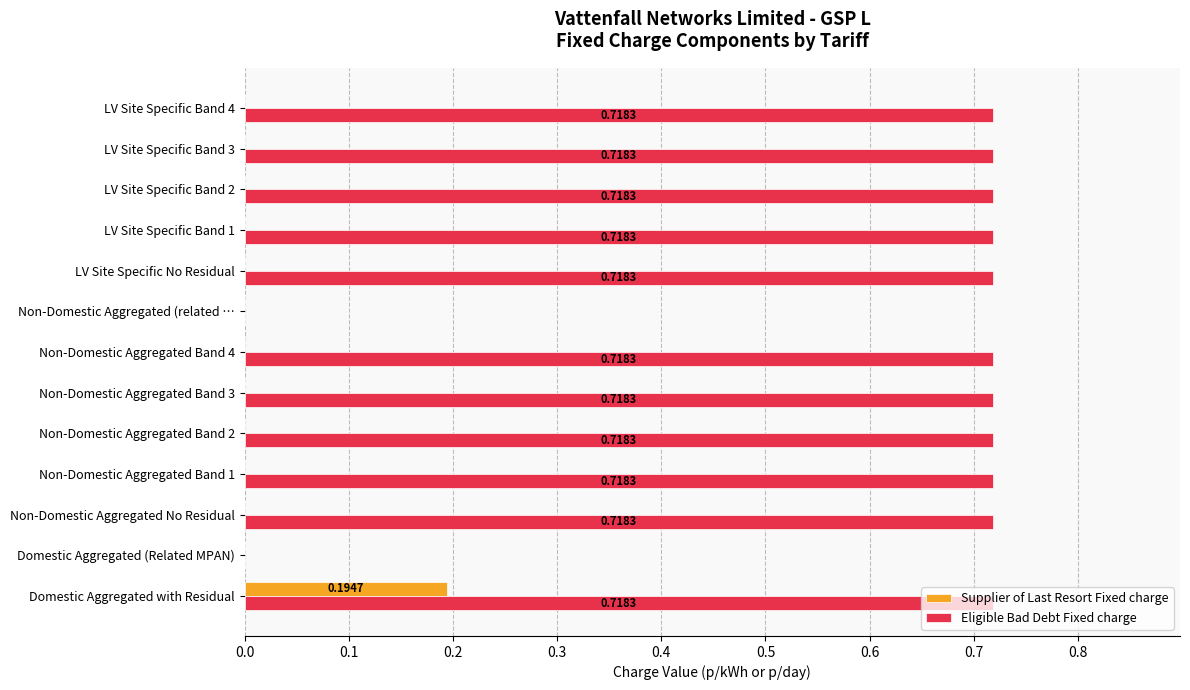

Which series has the largest total across all categories?

Eligible Bad Debt Fixed charge